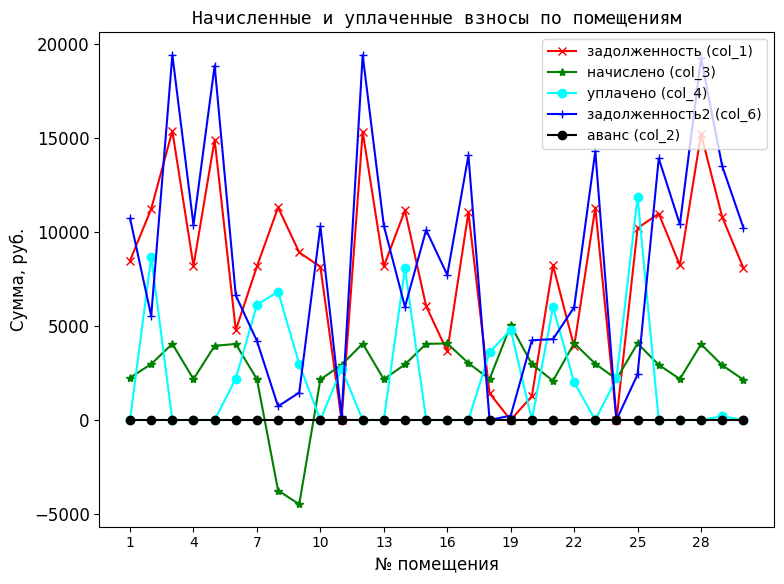

True or false: задолженность (col_1) has more than 0 interior local peaks.

True